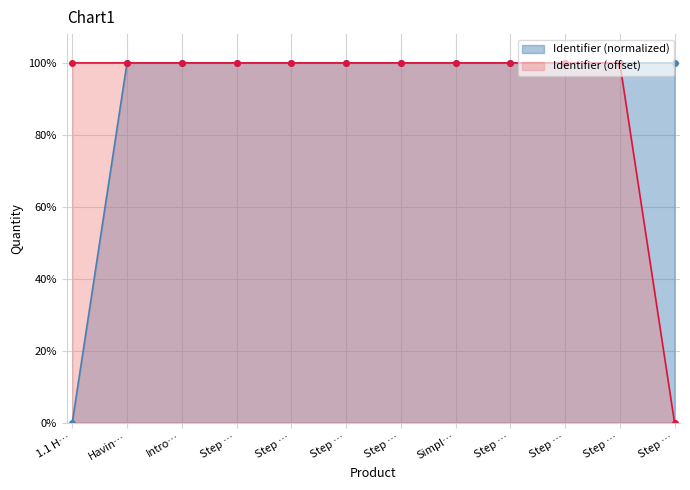

What is the sum of all Identifier (normalized) values?

11.0